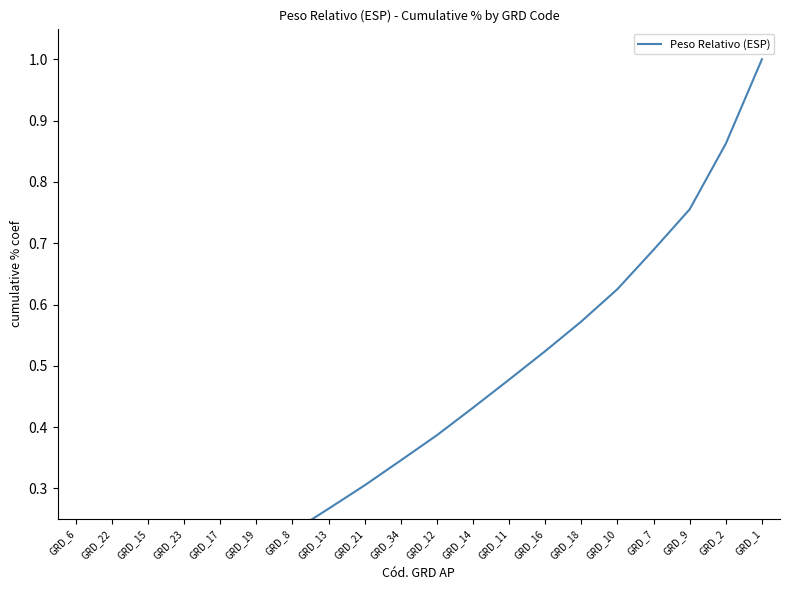

Which label corresponds to the smallest value in the chart?

GRD_6